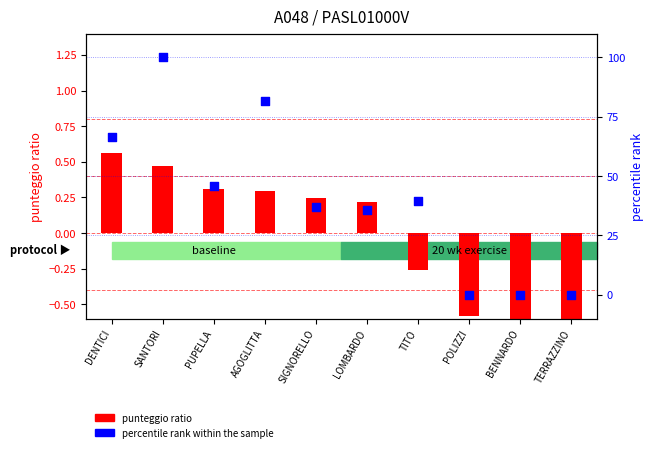

Is the value of percentile rank within the sample at SANTORI greater than the value of punteggio ratio at POLIZZI?

Yes